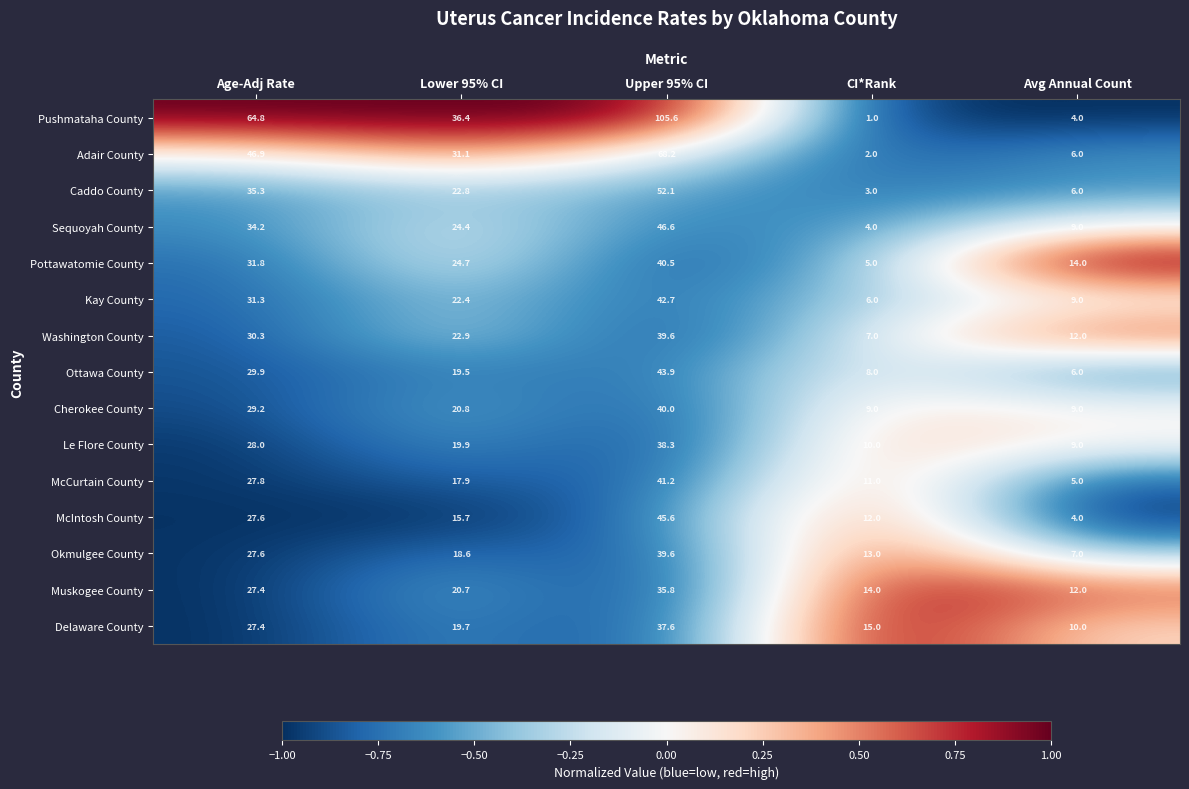

How many data points in Caddo County are less than 22?

2